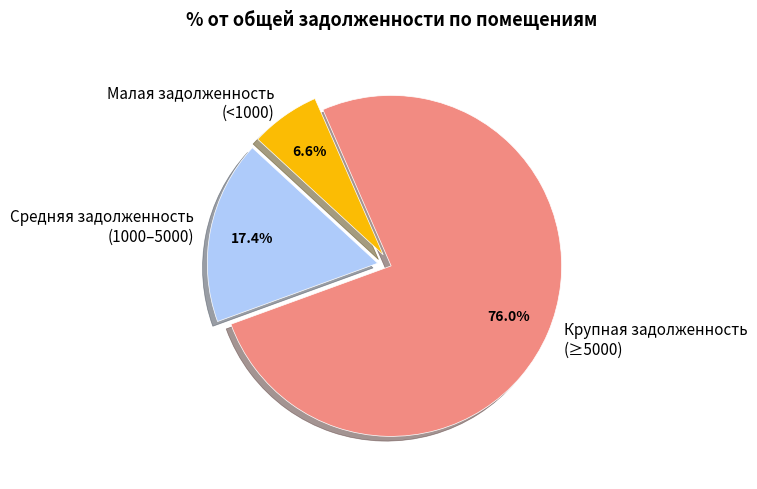

Which slice is the largest?

Крупная задолженность (≥5000)